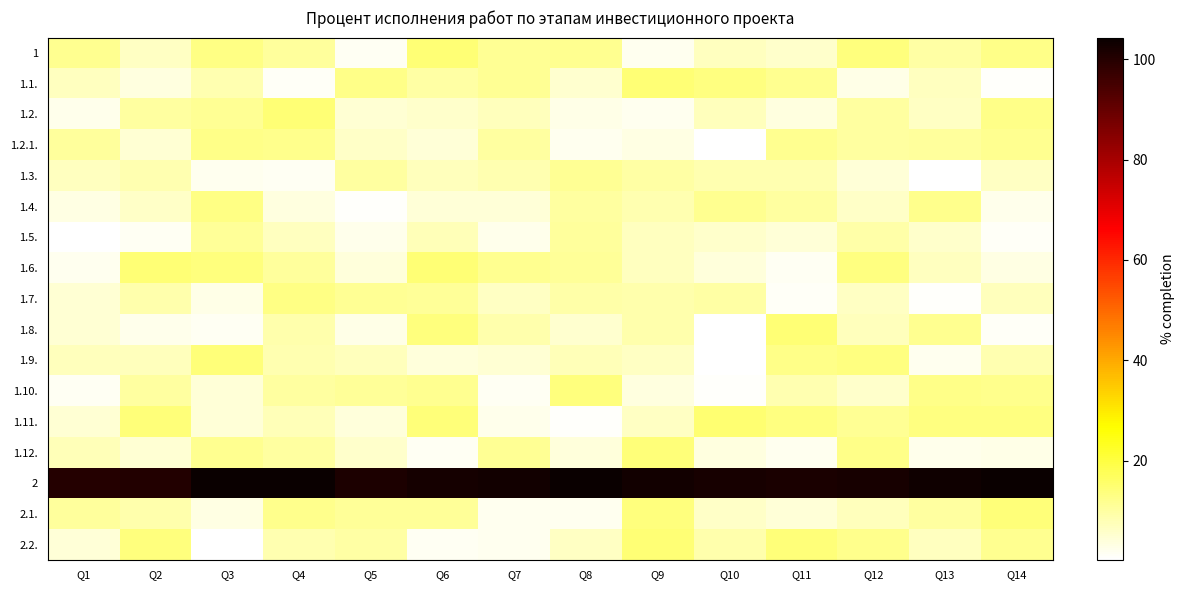

How many categories are shown in the chart?

14